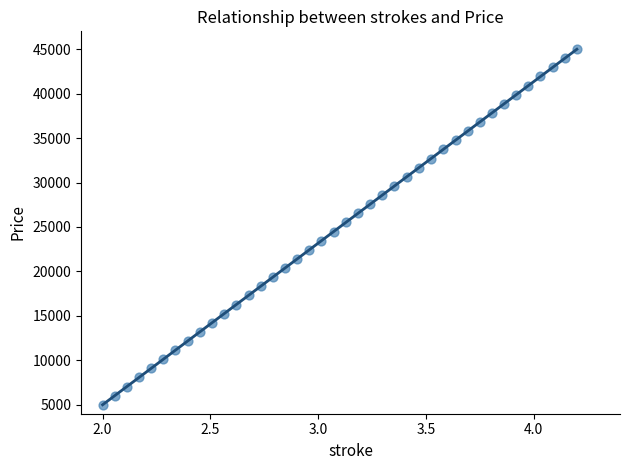

What is the range of X values (max minus min)?

2.2